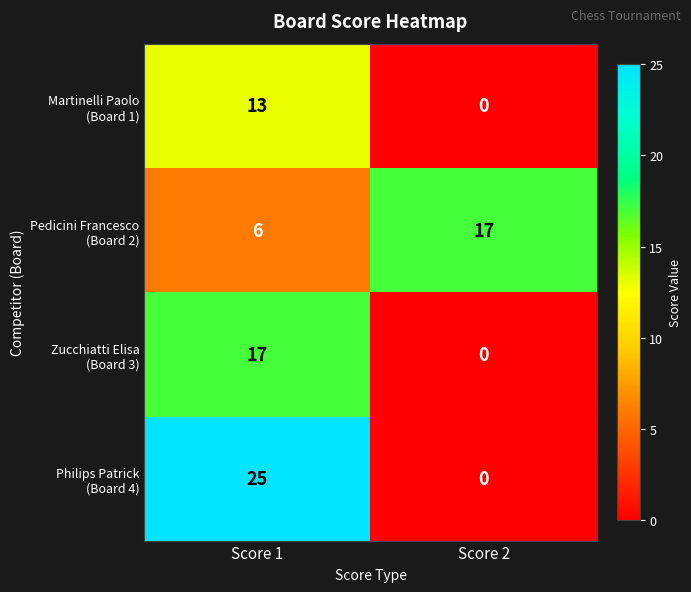

What is the total value across all series at Score 2?

17